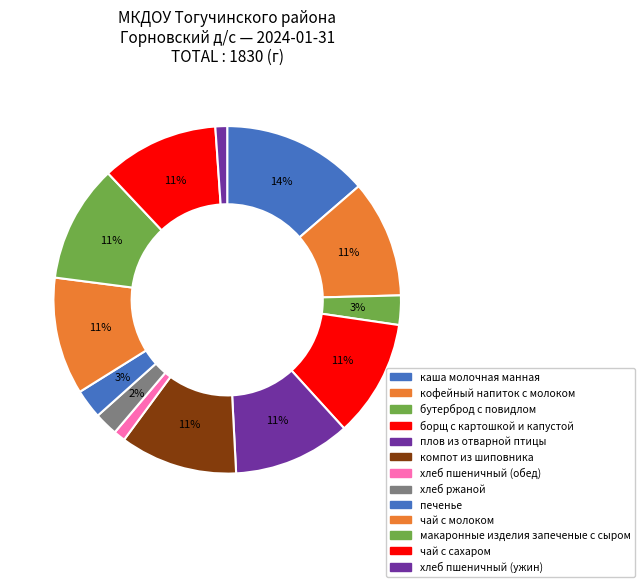

Combined, what portion of the pie is хлеб пшеничный (обед) and плов из отварной птицы?

12.0%